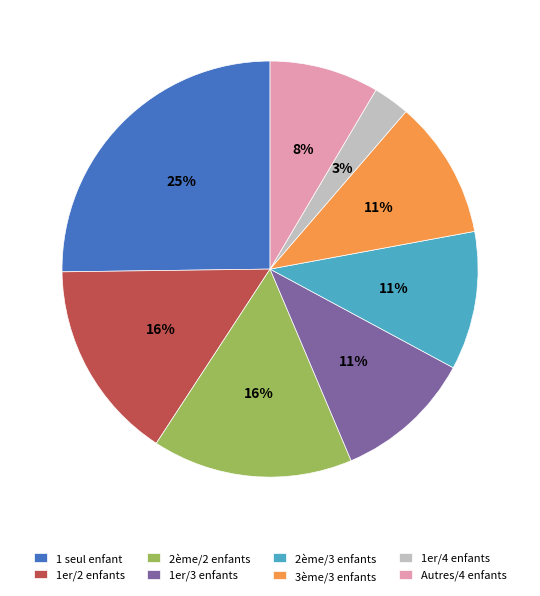

Which slice is the largest?

1 seul enfant